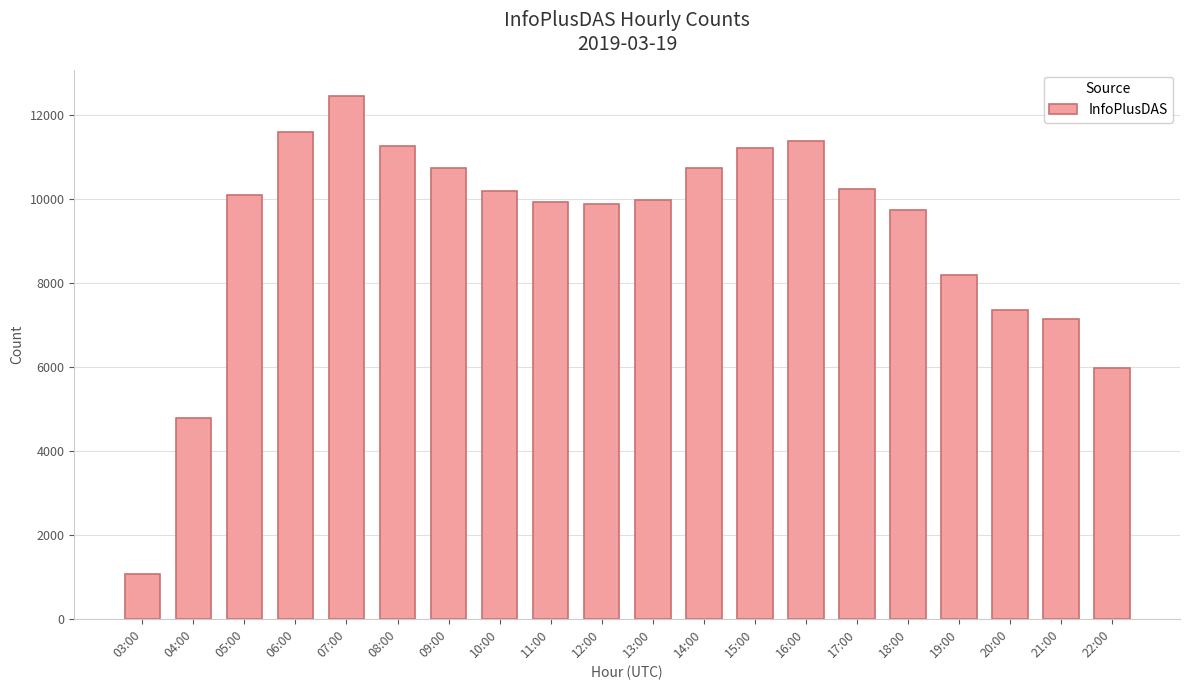

Where is the data nearest to the value 6759?

21:00